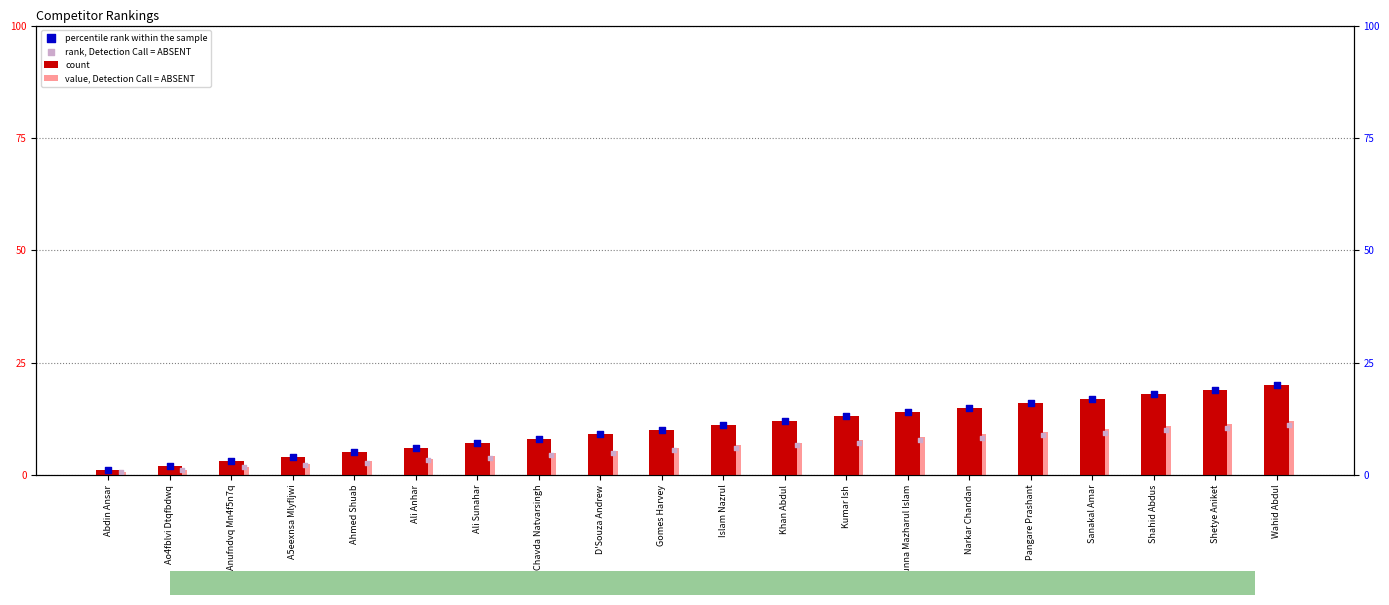

Is the value of count at Ao4fblvi Dtqfbdwq greater than the value of value, Detection Call = ABSENT at Narkar Chandan?

No